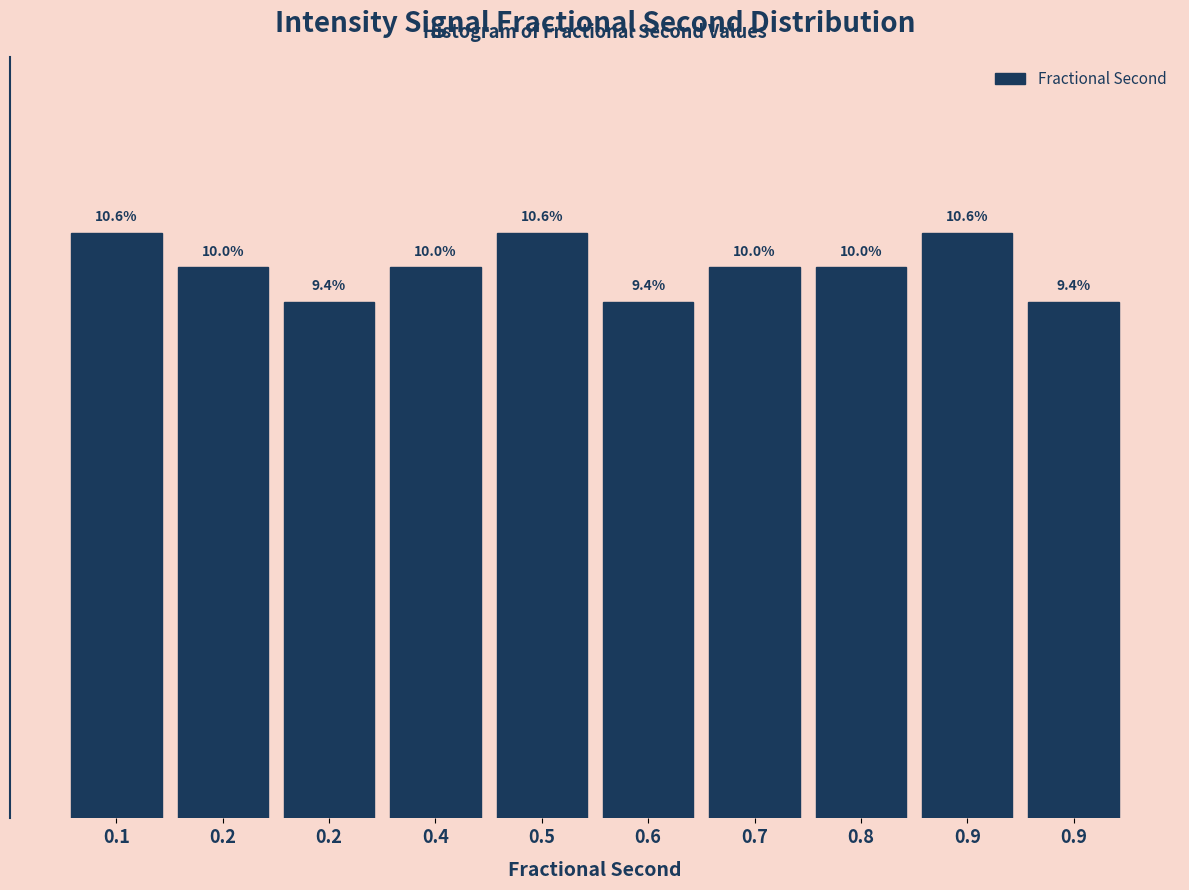

Does the chart contain any negative values?

No